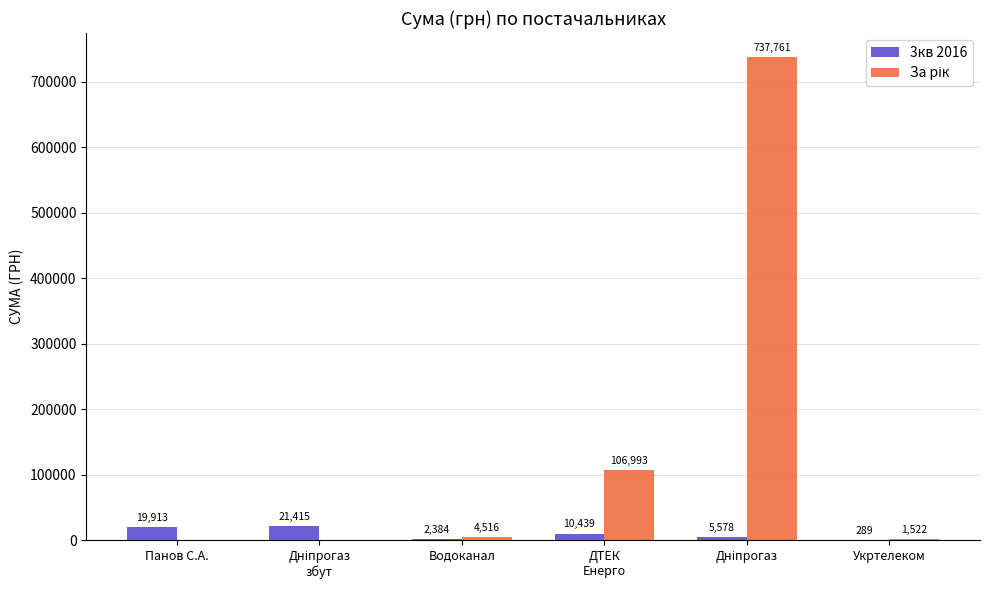

What is the greatest value displayed?

737761.0